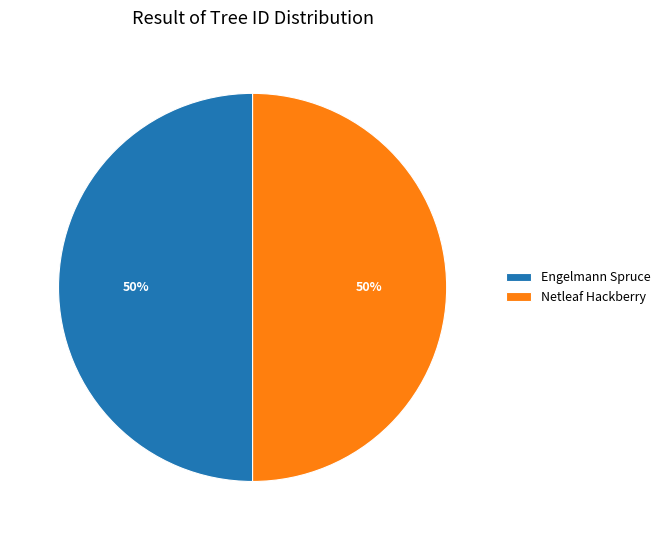

To the nearest percent, what is the combined percentage of Engelmann Spruce and Netleaf Hackberry?

100%